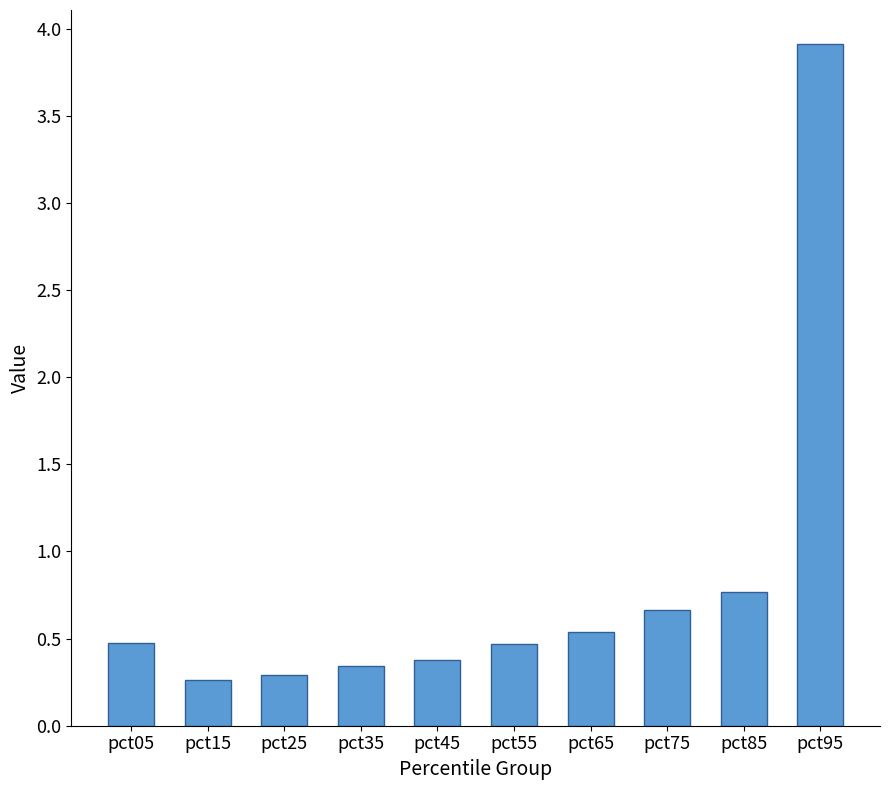

What is the value of the 8th bar from the left?

0.7